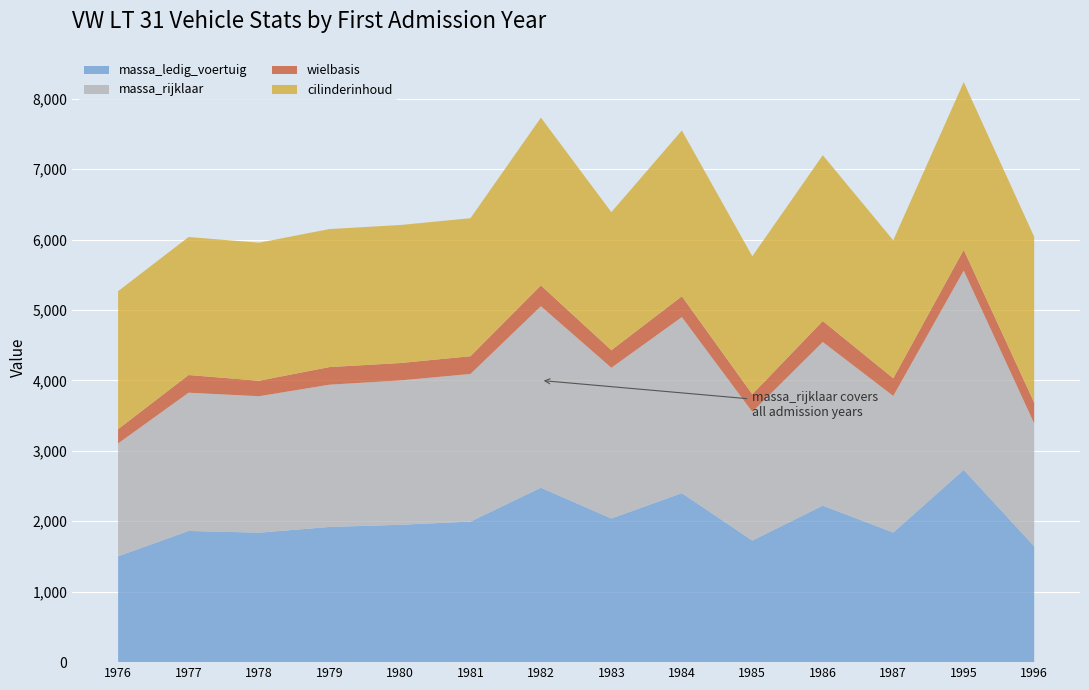

Reading right to left, list all the values displayed in this chart.

massa_ledig_voertuig: 1996=1645	1995=2730	1987=1840	1986=2223	1985=1727	1984=2400	1983=2040	1982=2477	1981=1996	1980=1950	1979=1920	1978=1838	1977=1863	1976=1503
massa_rijklaar: 1996=1745	1995=2830	1987=1940	1986=2323	1985=1827	1984=2500	1983=2140	1982=2577	1981=2096	1980=2050	1979=2020	1978=1938	1977=1963	1976=1603
wielbasis: 1996=295	1995=295	1987=250	1986=298	1985=250	1984=295	1983=250	1982=295	1981=252	1980=247	1979=250	1978=220	1977=251	1976=202
cilinderinhoud: 1996=2355	1995=2383	1987=1960	1986=2355	1985=1960	1984=2355	1983=1960	1982=2383	1981=1960	1980=1960	1979=1960	1978=1960	1977=1960	1976=1960